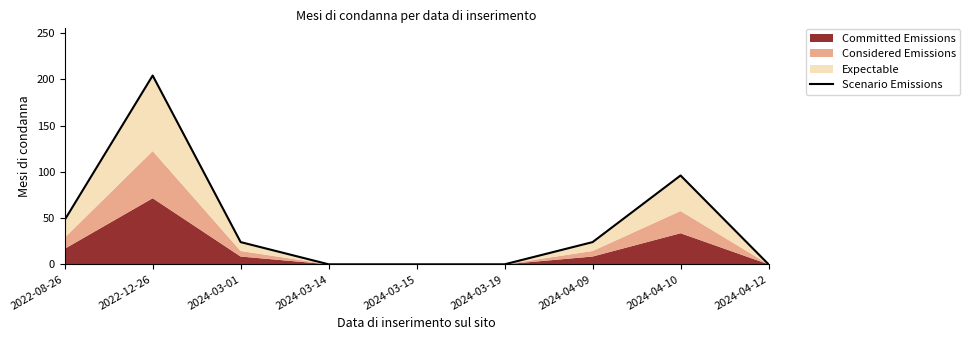

At which category does the chart reach its minimum across all series?

2024-03-14